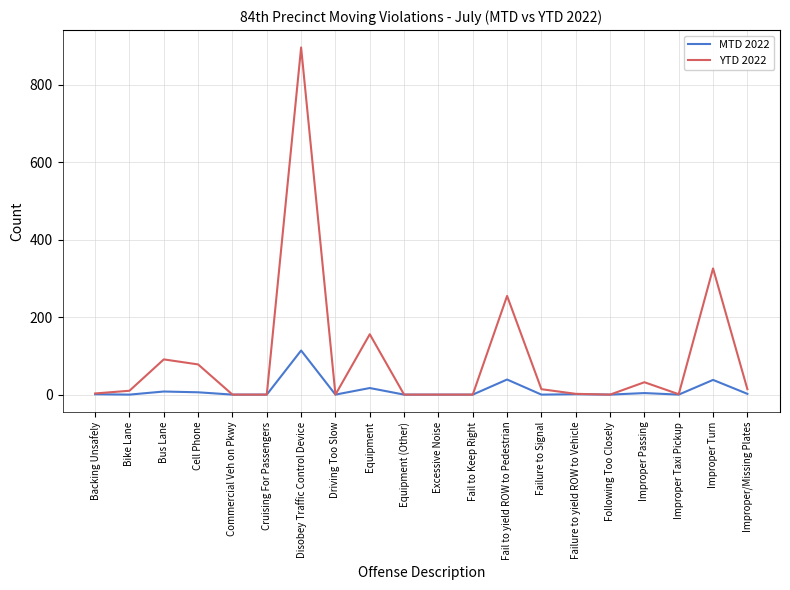

Does the chart display data point markers on the line(s)?

No